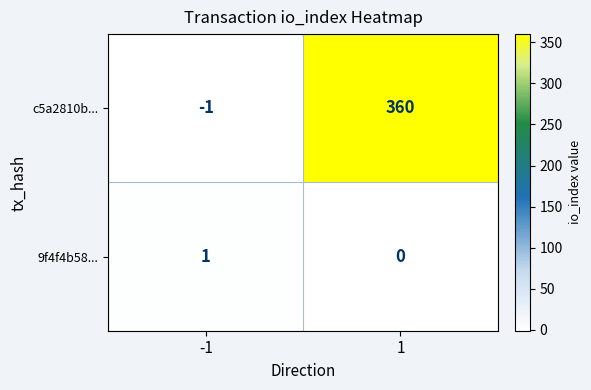

Which series has the largest total across all categories?

c5a2810b...